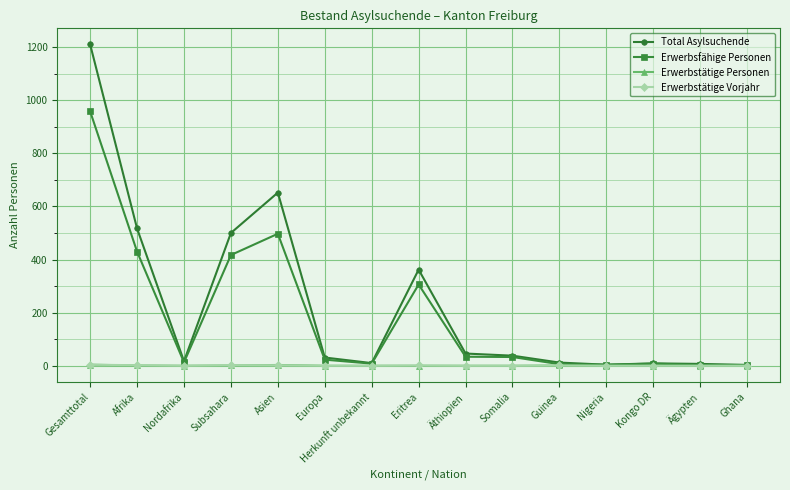

At which category does Erwerbsfähige Personen reach its first local peak?

Asien